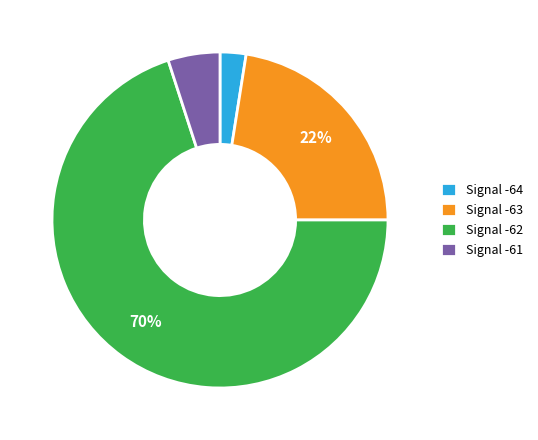

To the nearest percent, what percentage of the pie is Signal -64?

2%